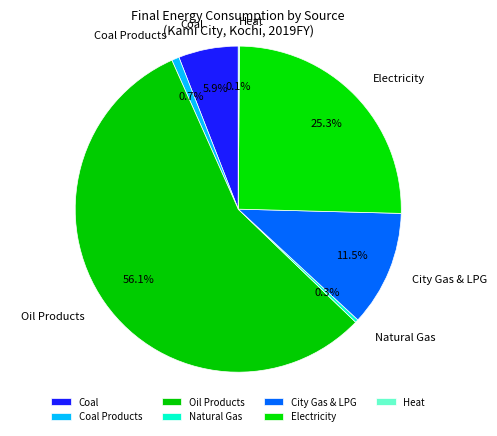

Which category has the biggest portion of the pie?

Oil Products